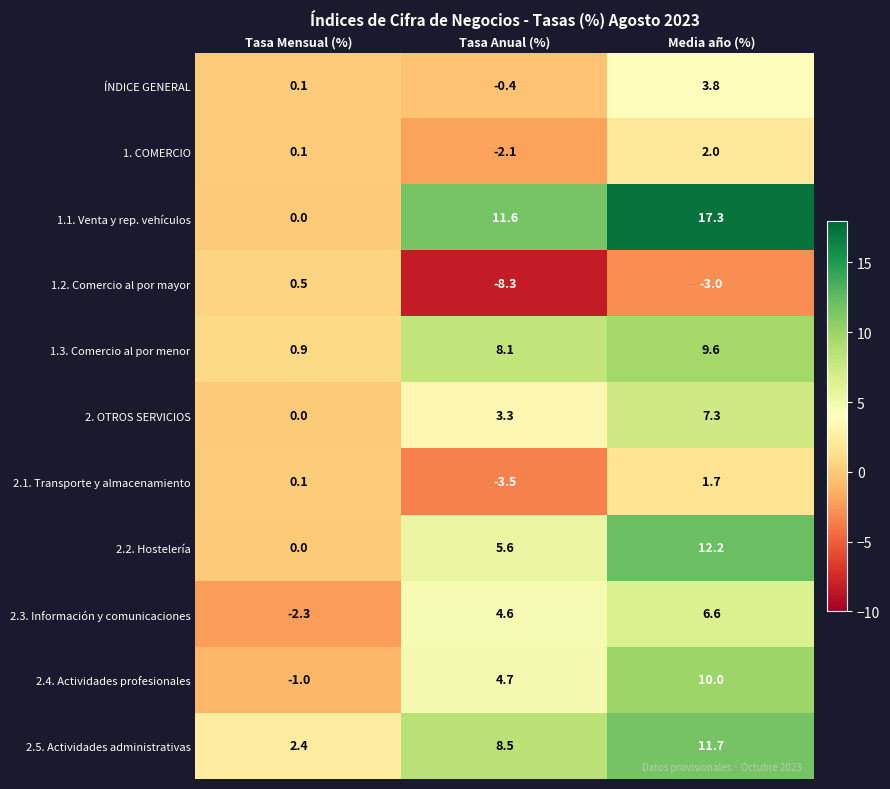

What is the highest value of the 1. COMERCIO series?

2.0